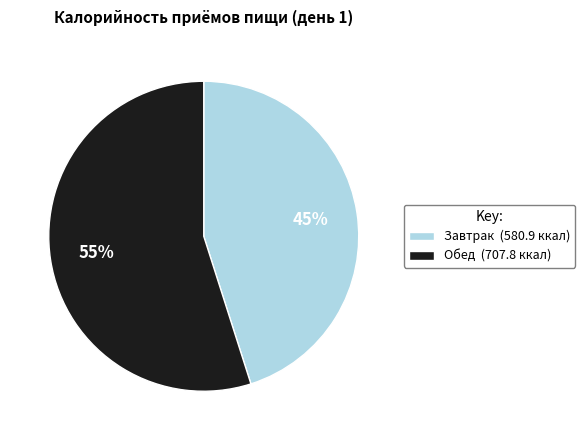

Which has a higher value, Обед (707.8 ккал) or Завтрак (580.9 ккал)?

Обед (707.8 ккал)